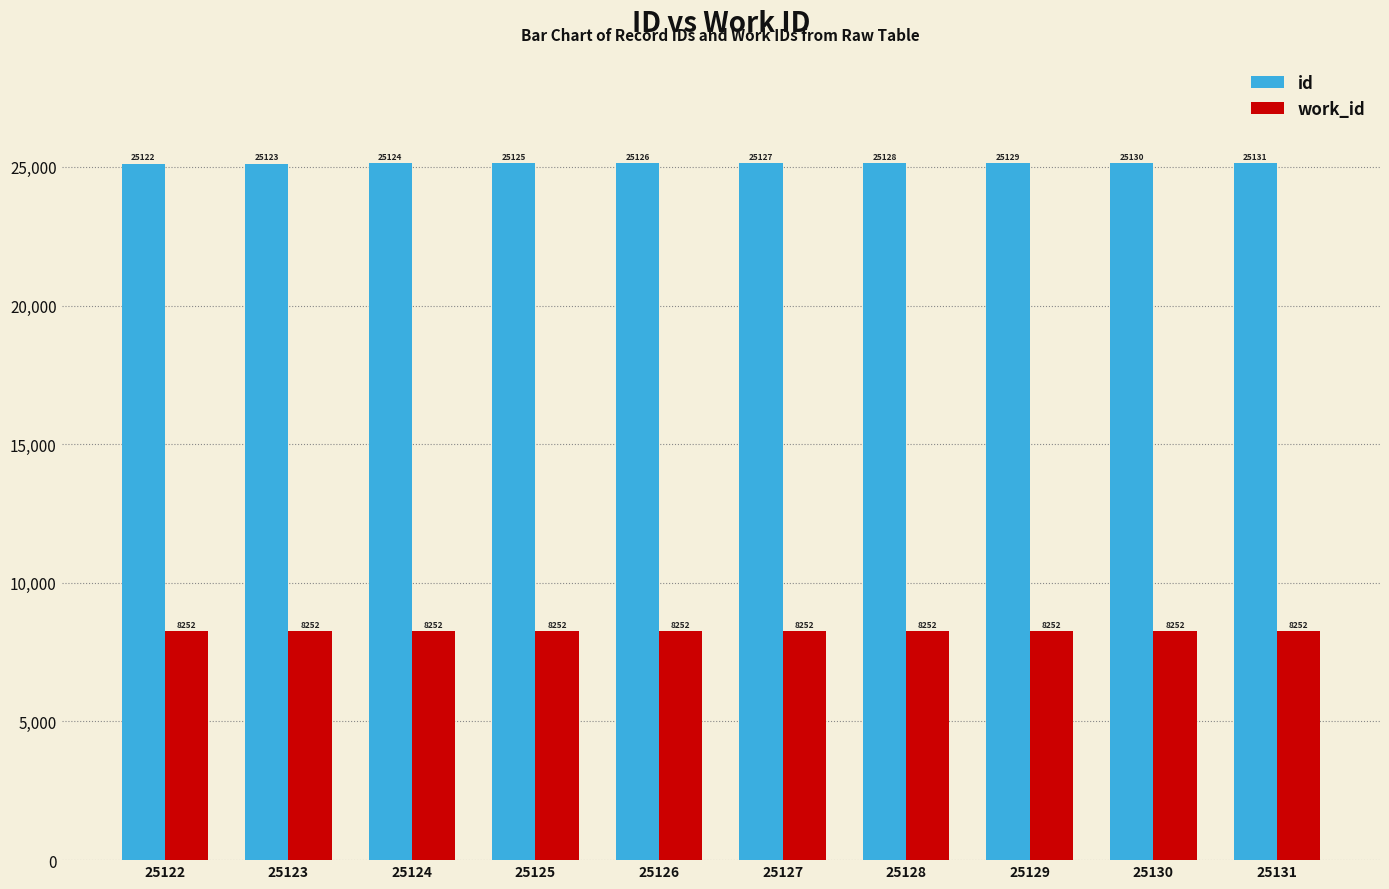

Which series changed the most between 25123 and 25127?

id